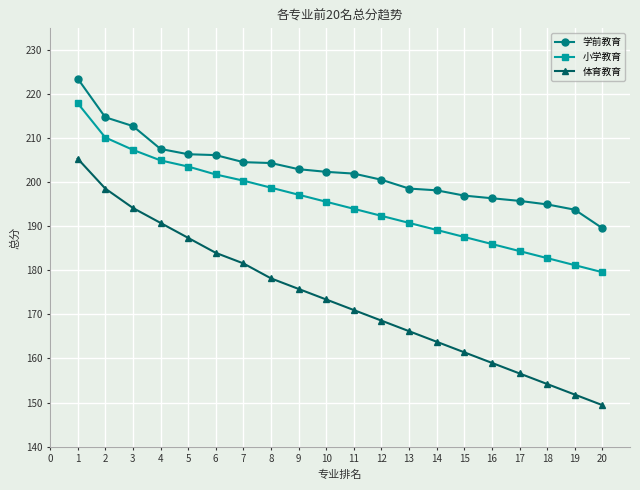

What are all the series names shown in the legend?

学前教育, 小学教育, 体育教育